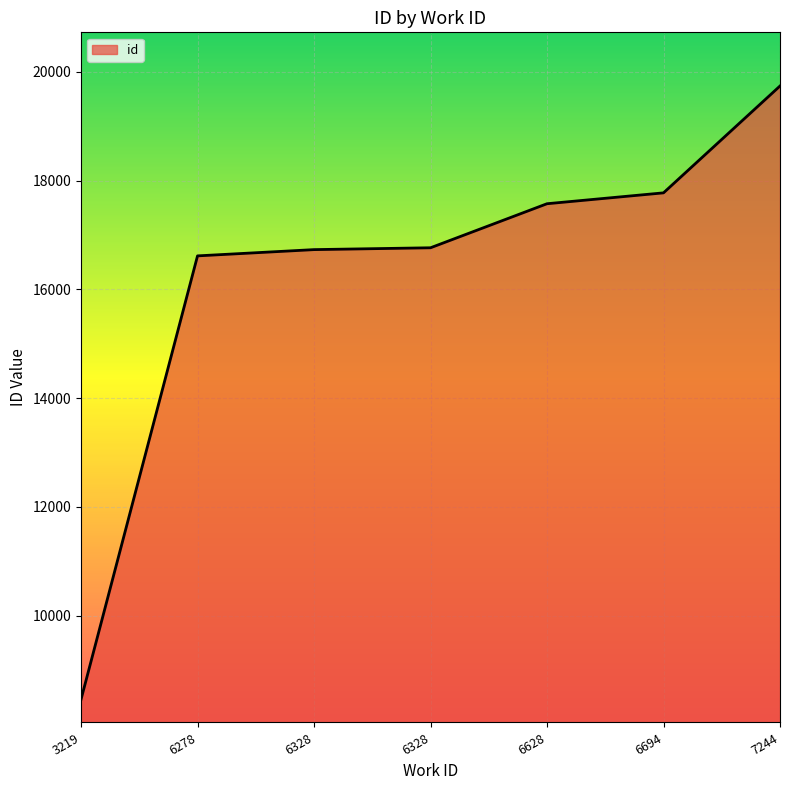

How many categories are shown in the chart?

7